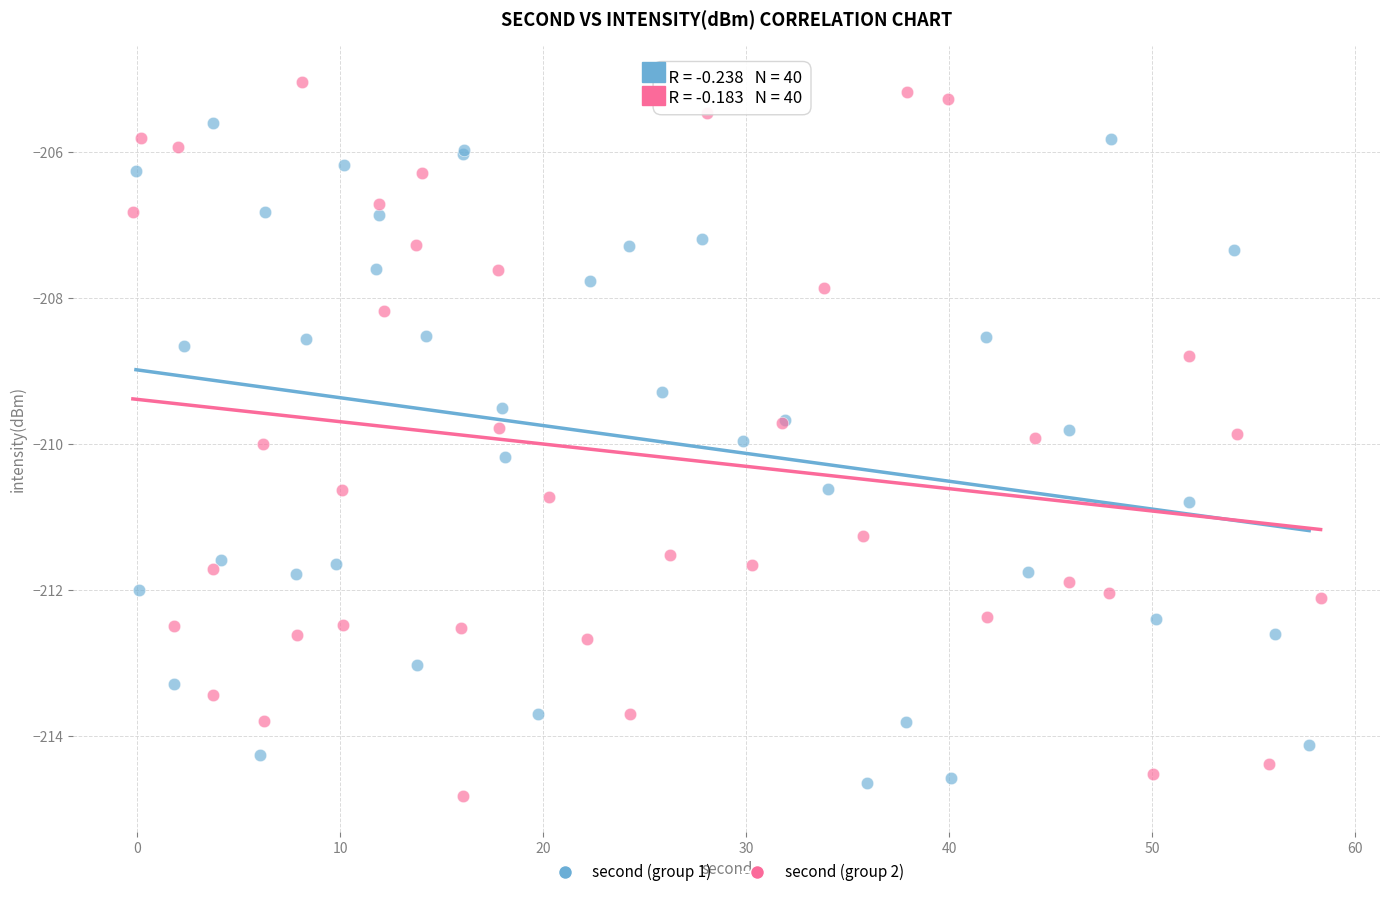

Which series has the largest Y range (max minus min)?

second (group 2)